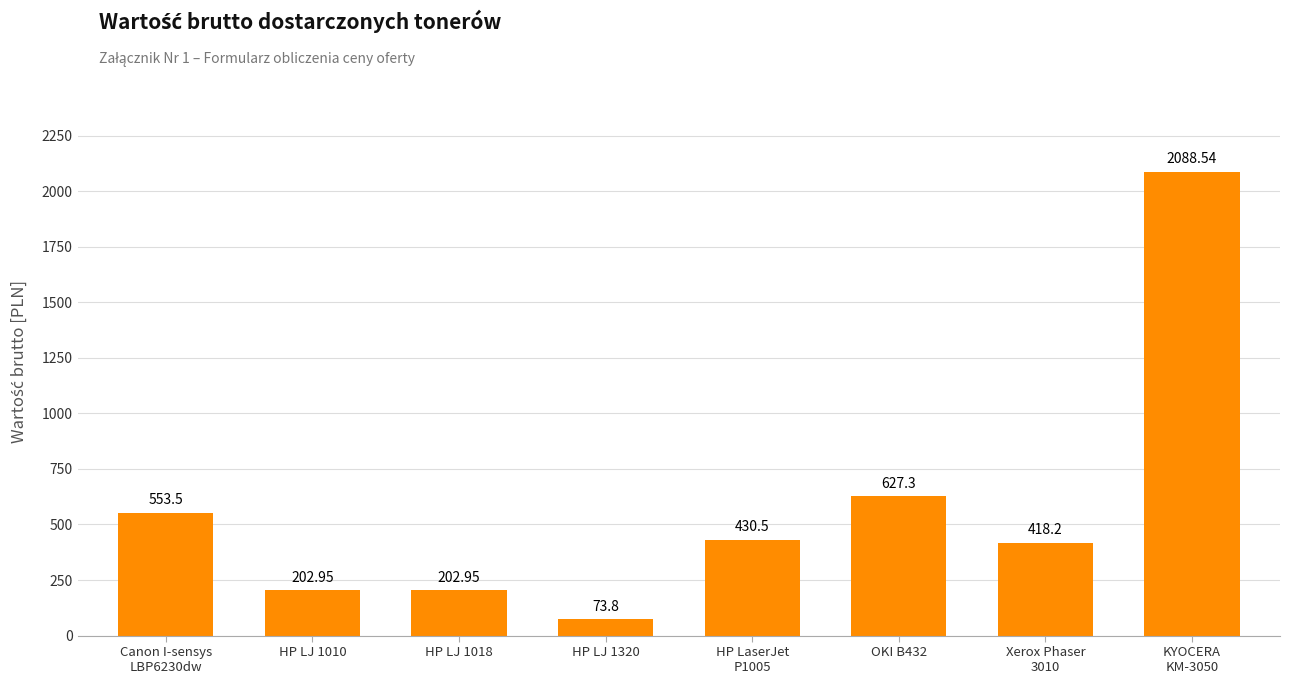

Between HP LJ 1010 and HP LJ 1320, which is larger?

HP LJ 1010